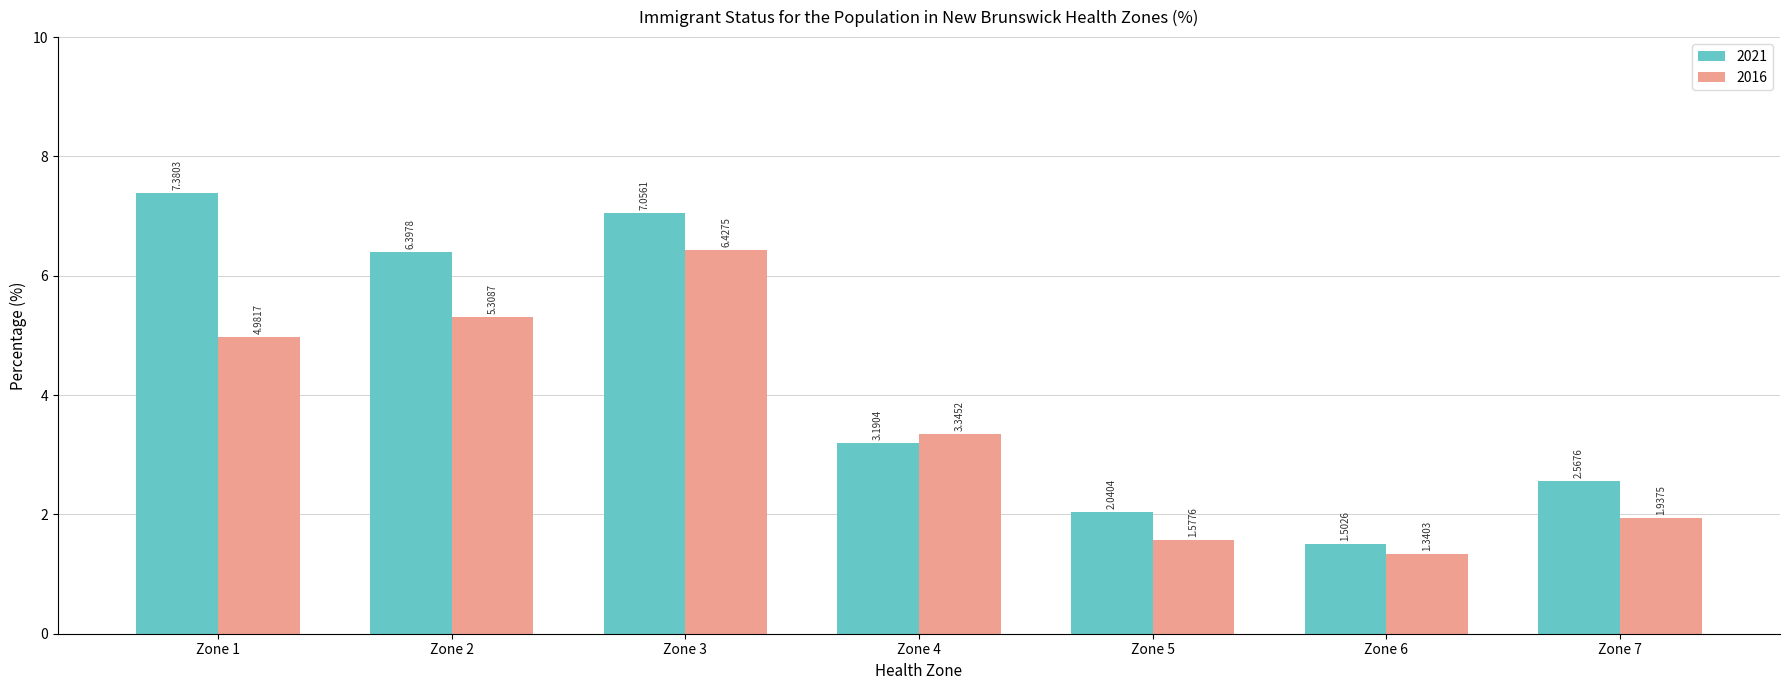

What is the difference between the maximum and second lowest values in the 2016 series?

4.8